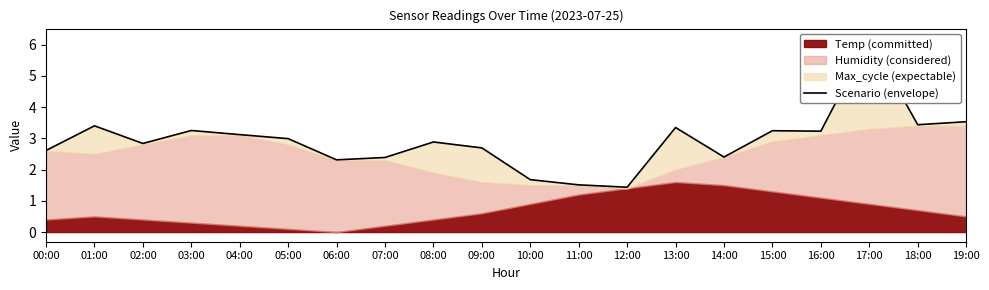

What is the label of the 18th point from the left?

17:00